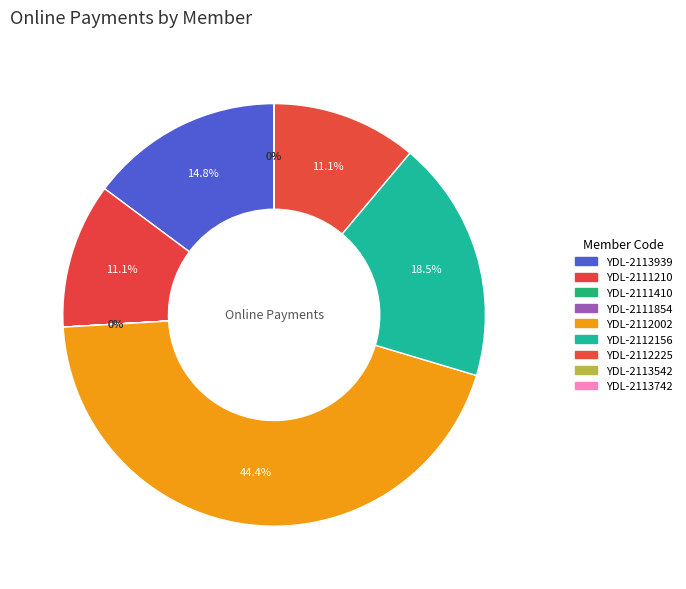

What is the largest slice in the pie chart?

YDL-2112002